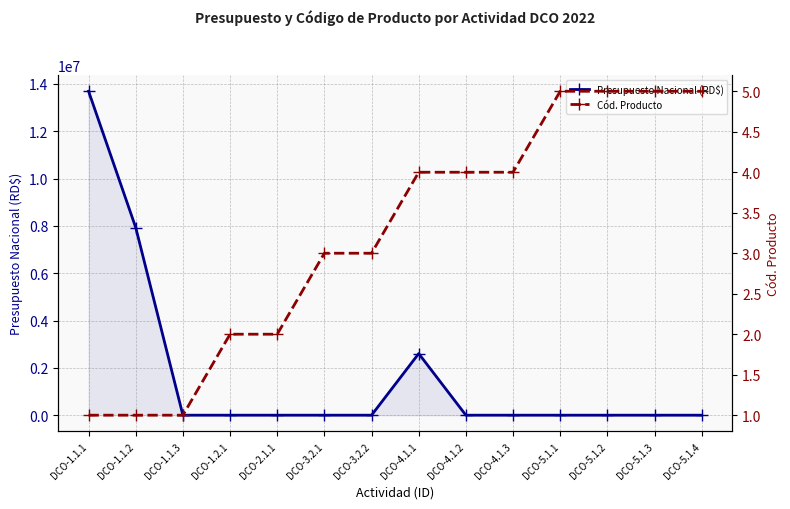

Is the value of Cód. Producto at DCO-2.1.1 greater than the value of Presupuesto Nacional (RD$) at DCO-1.1.3?

Yes